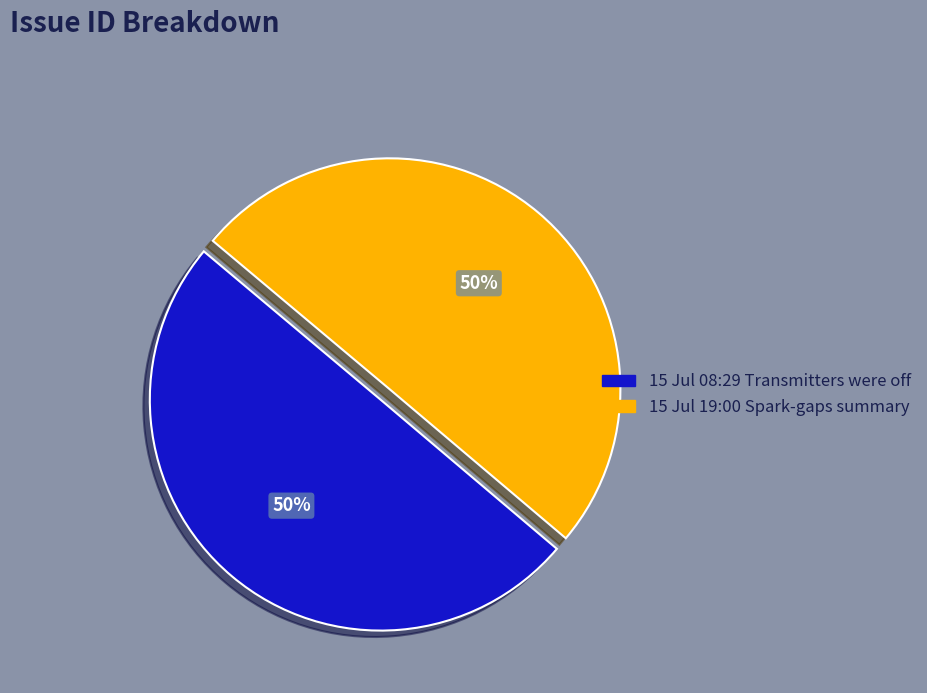

True or false: 15 Jul 08:29 Transmitters were off accounts for 50% of the total.

True